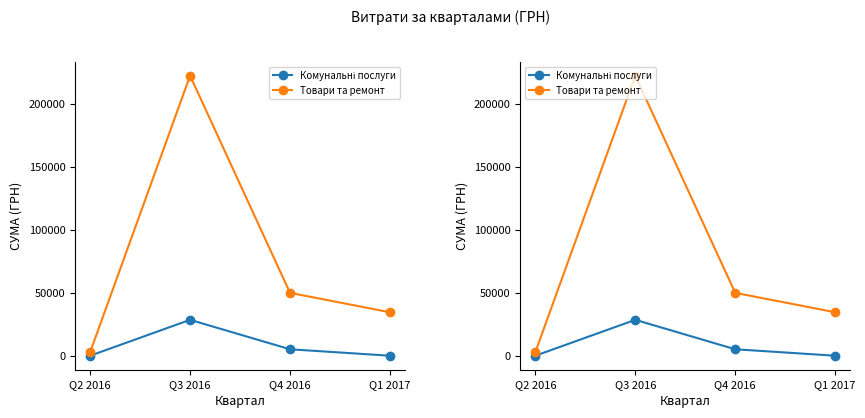

Count the number of categories in the chart.

4